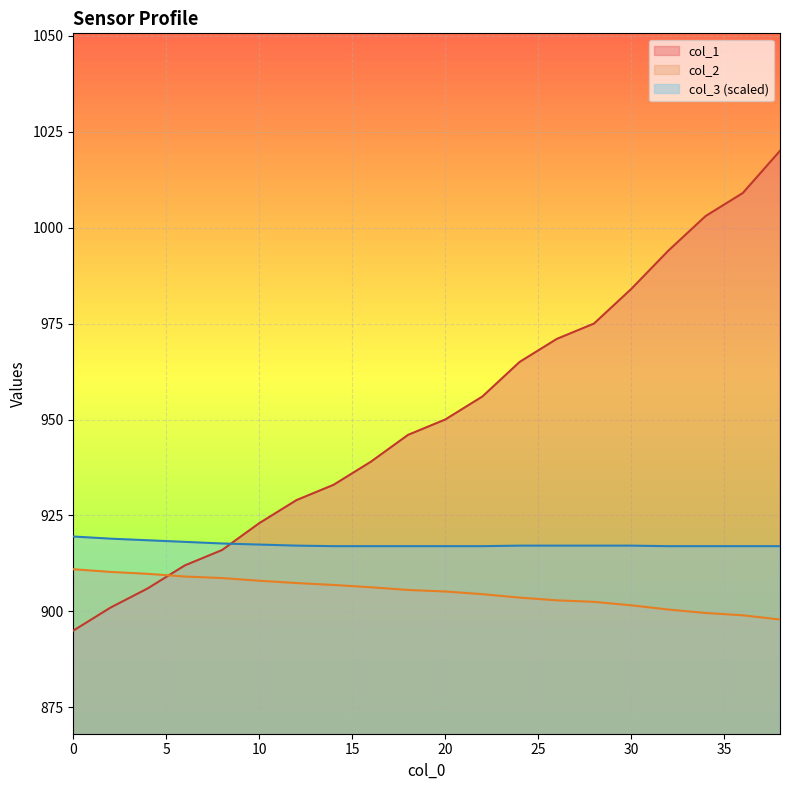

At 32.0, list the series in order from largest to smallest.

col_1, col_3, col_2